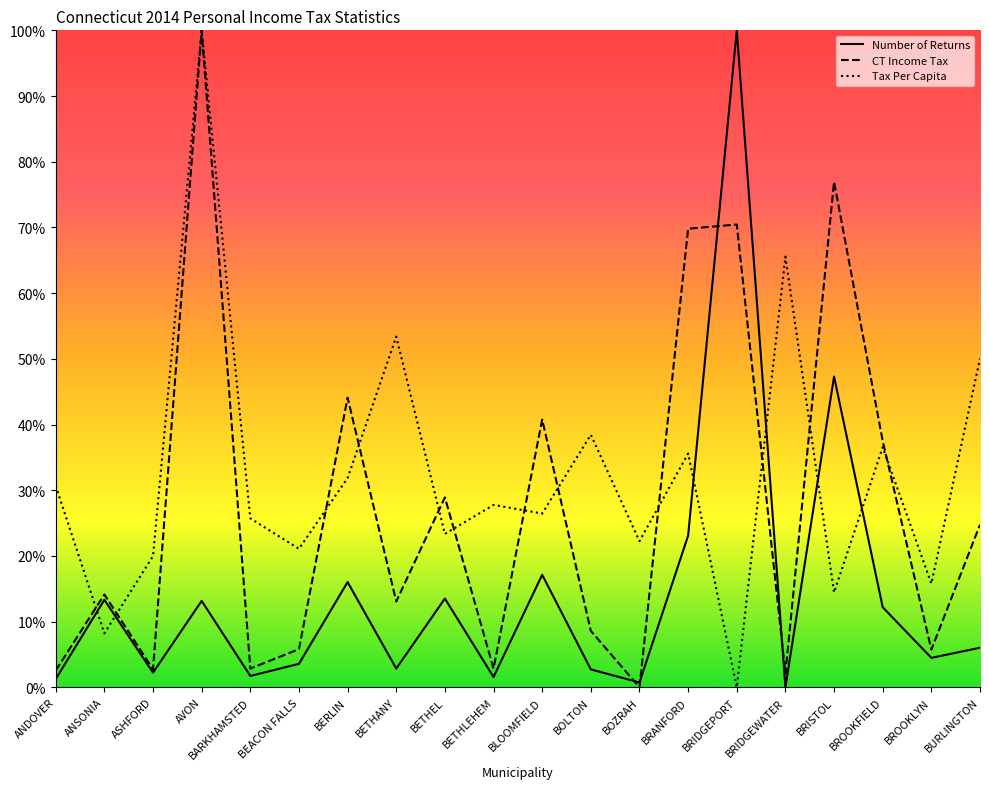

How many values in the CT Income Tax series are below 14?

10